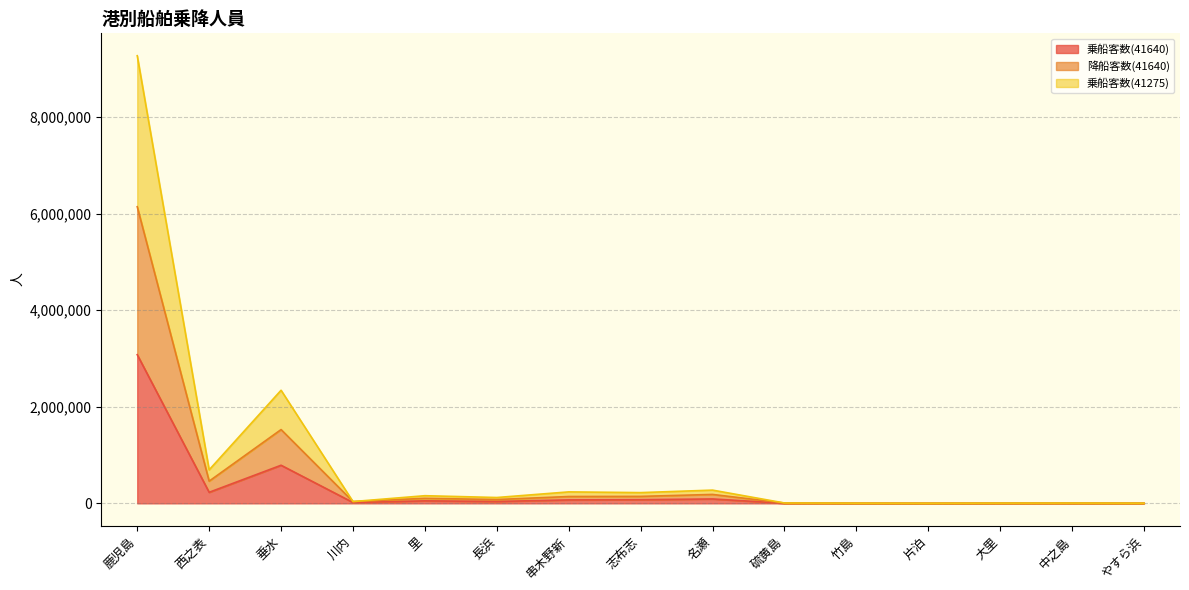

True or false: 乗船客数(41275) and 乗船客数(41640) intersect in this chart.

False